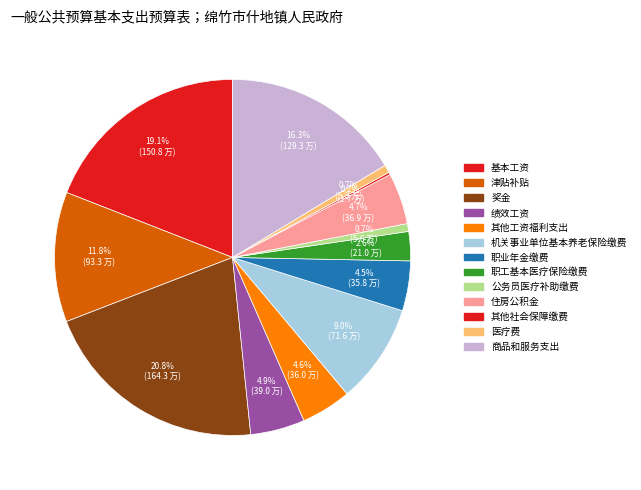

Is there a majority slice in this chart?

No